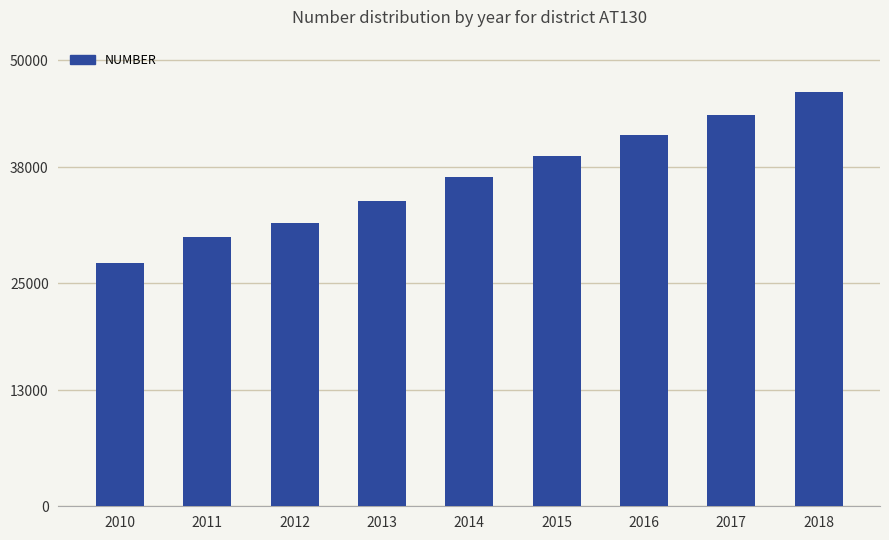

Where is the data nearest to the value 36872?

2014